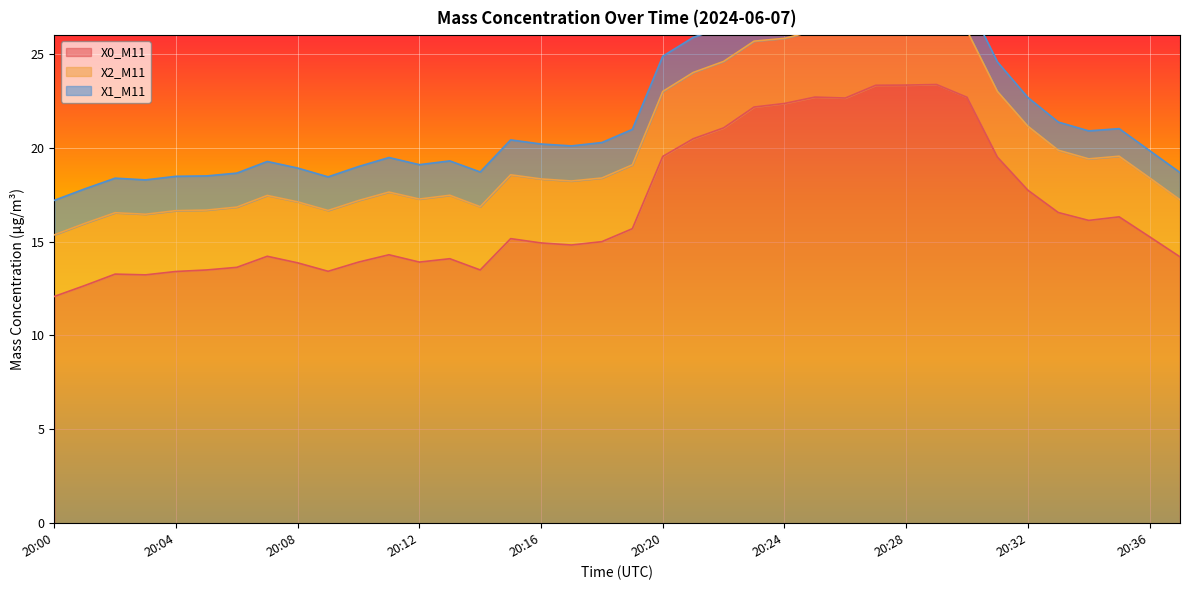

The value of X2_M11 at 20:18 is 6.1. True or false?

False